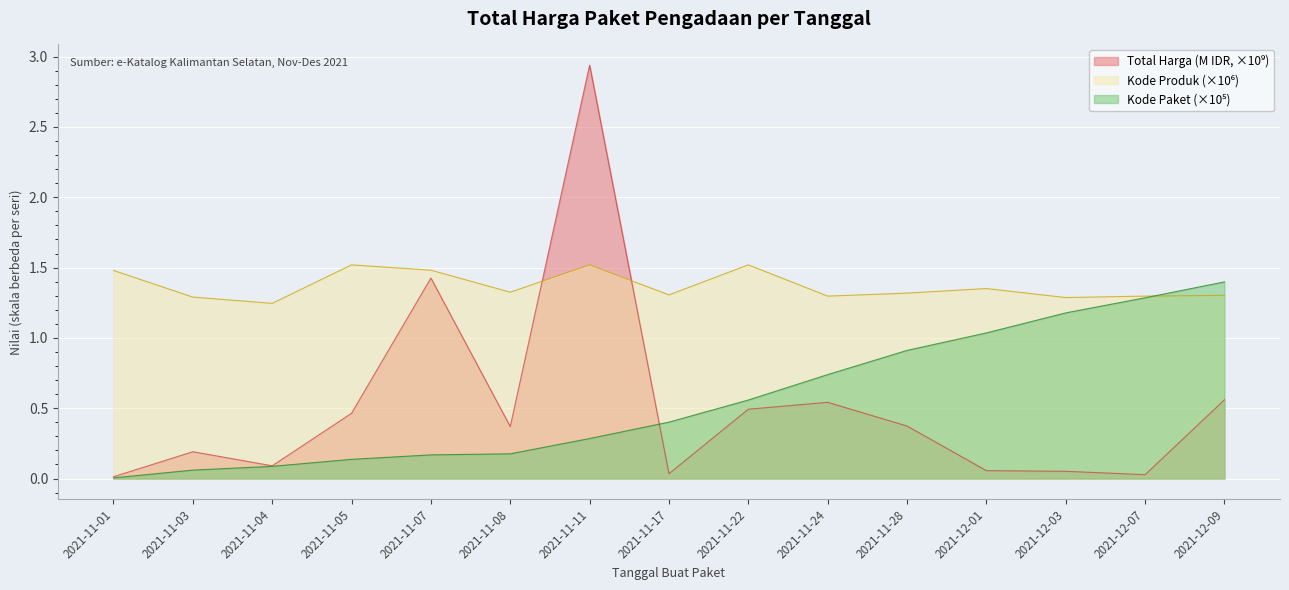

How many lines are shown in the chart?

3